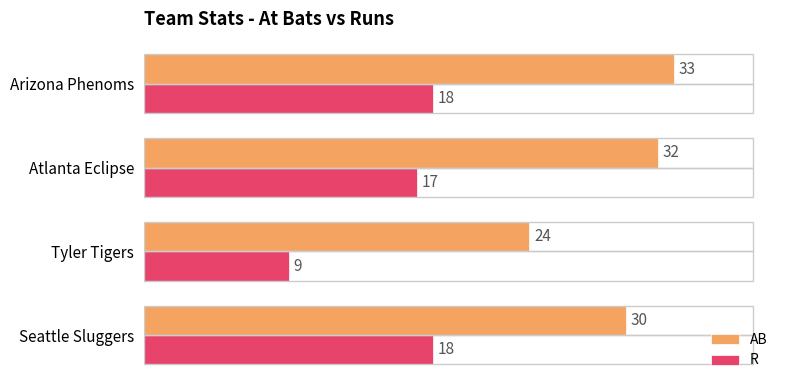

Rank the categories by AB value from lowest to highest.

Tyler Tigers, Seattle Sluggers, Atlanta Eclipse, Arizona Phenoms